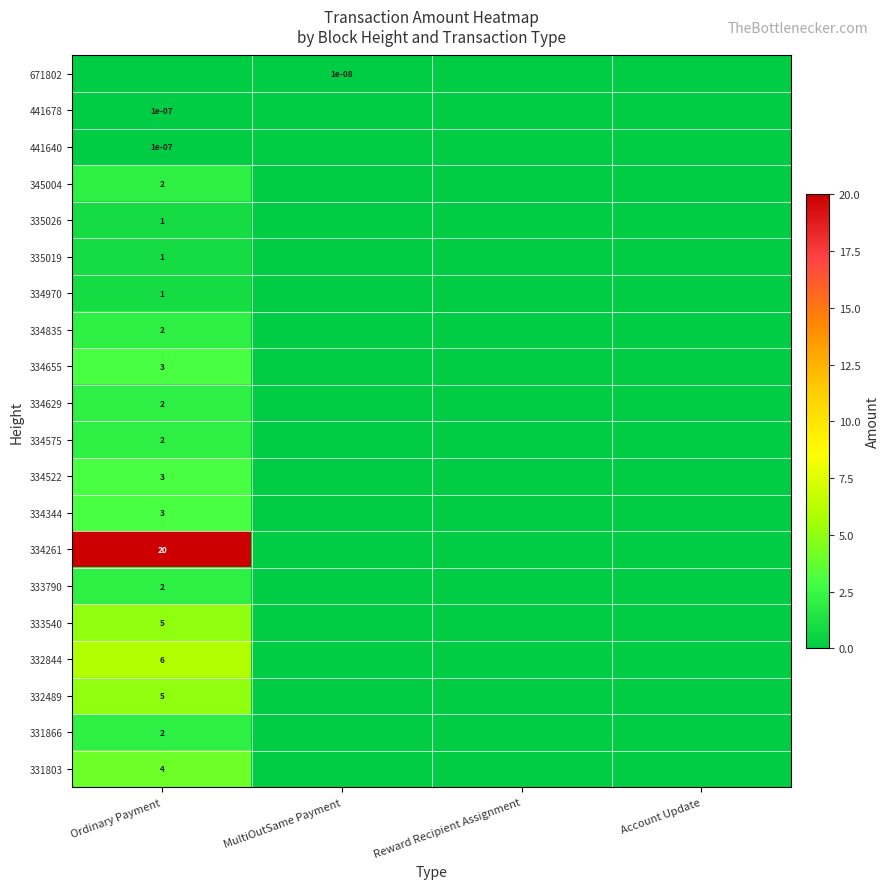

The value of 345004 at Ordinary Payment is 3.2. True or false?

False